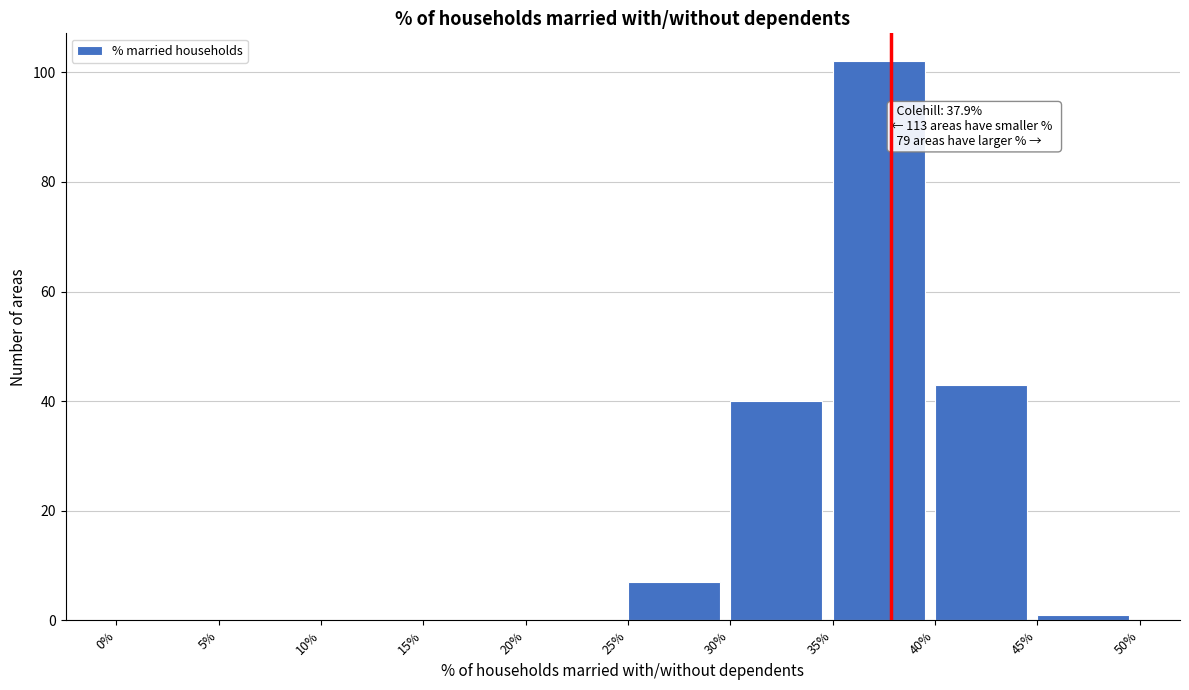

Over which range of the x-axis is the bar tallest?

35% to 40%